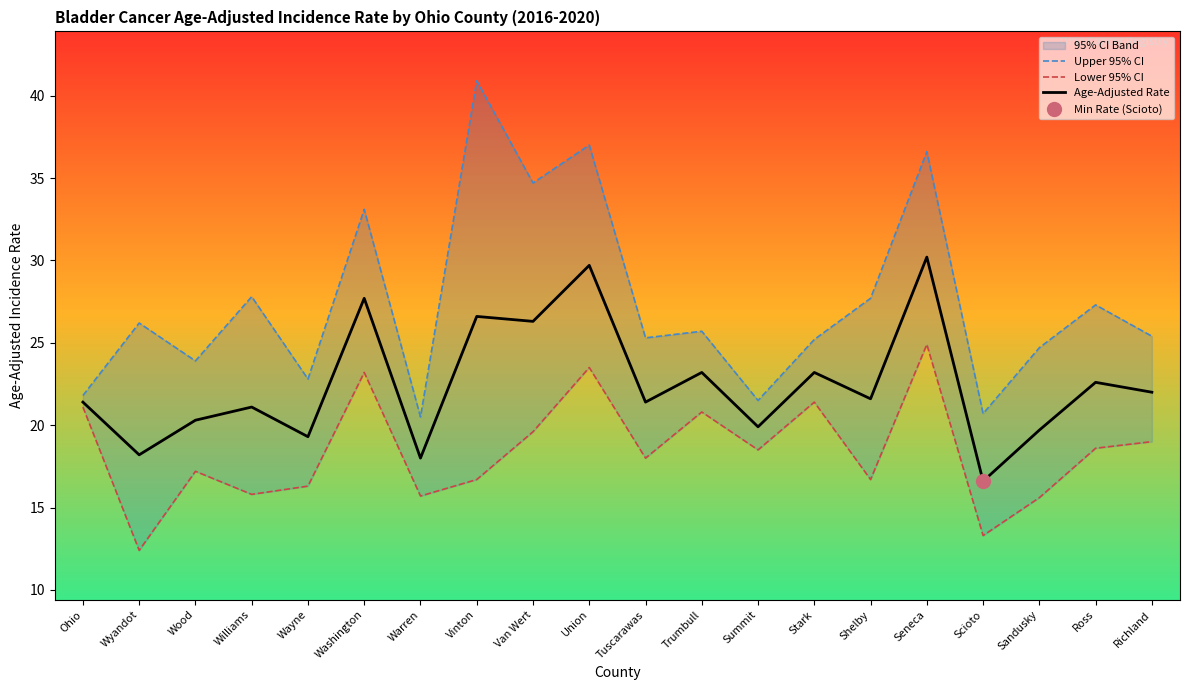

Where is Age-Adjusted Rate nearest to the value 23?

Trumbull